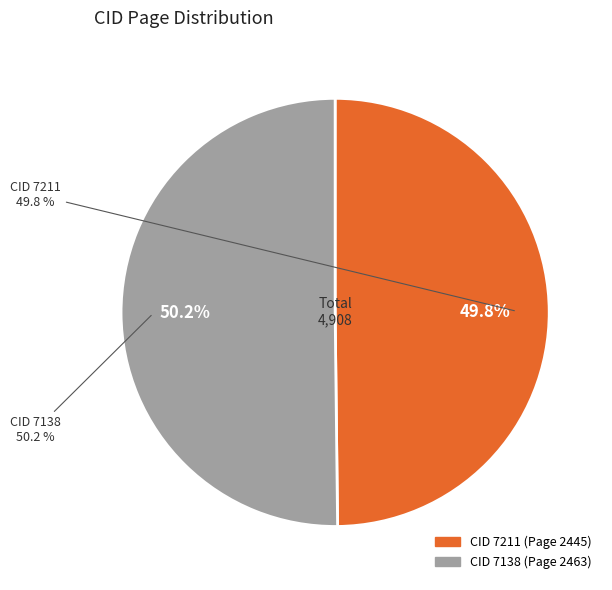

What is the ratio of the value at CID 7138 to the value at CID 7211?

1.0